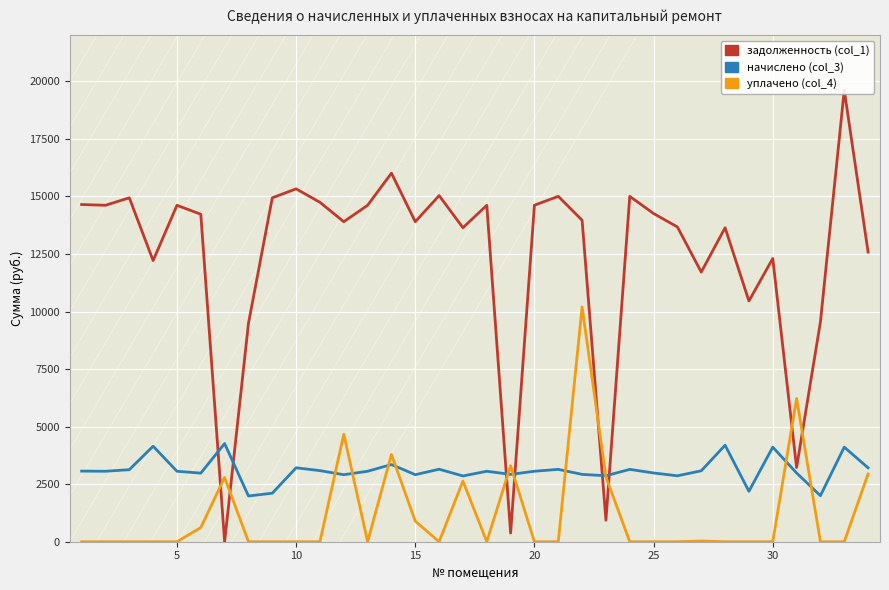

Is this an area chart (filled region under the line)?

No